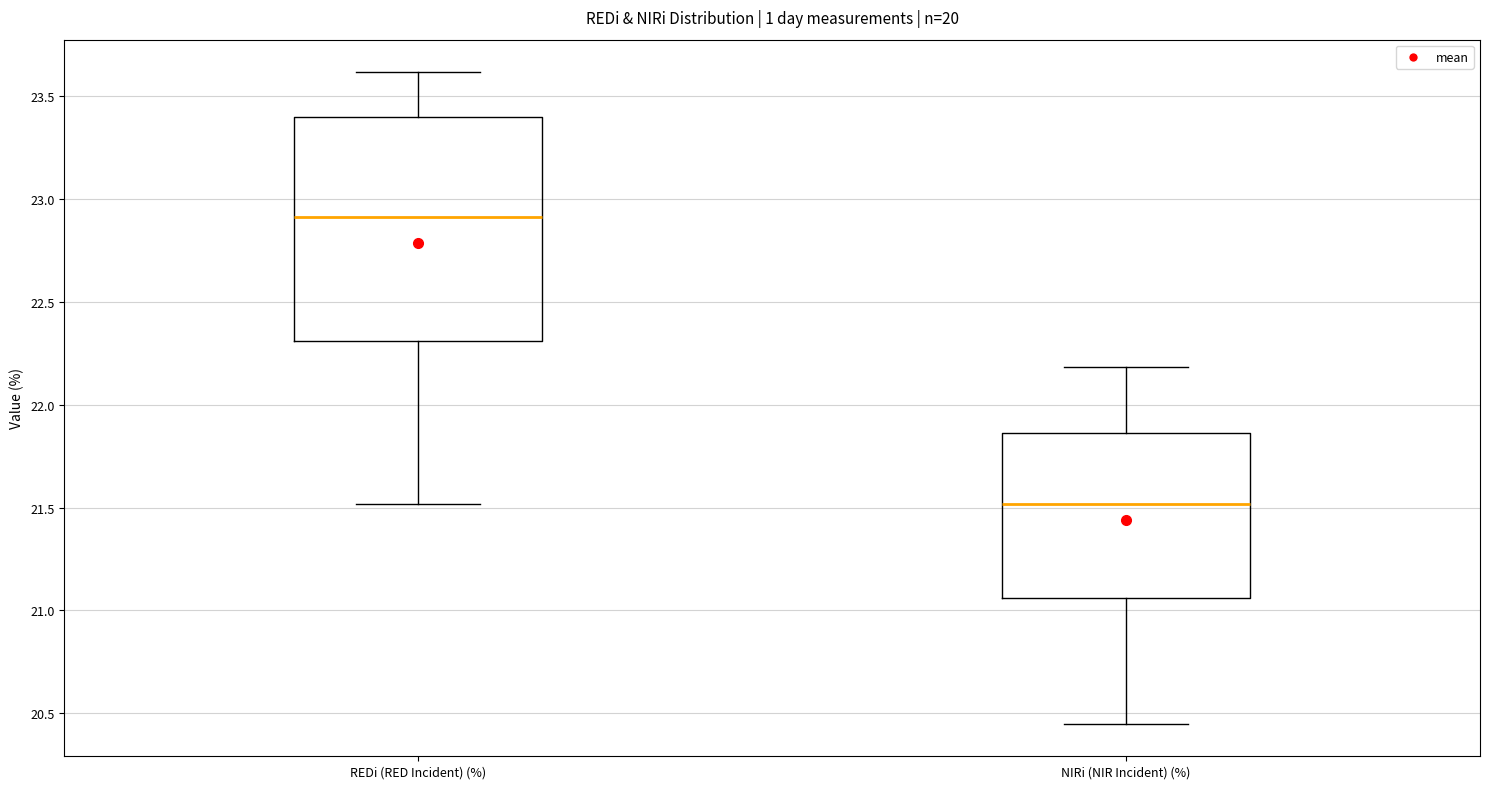

Reading left to right, read every box against the y-axis: the position of its median line, the range the box covers, and the ends of its whiskers. The values are not printed on the chart, so give them approximately, as read against the axis.

REDi (RED Incident) (%): median 22.90, box 22.30 to 23.40, whiskers 21.50 to 23.60
NIRi (NIR Incident) (%): median 21.50, box 21.05 to 21.85, whiskers 20.45 to 22.20